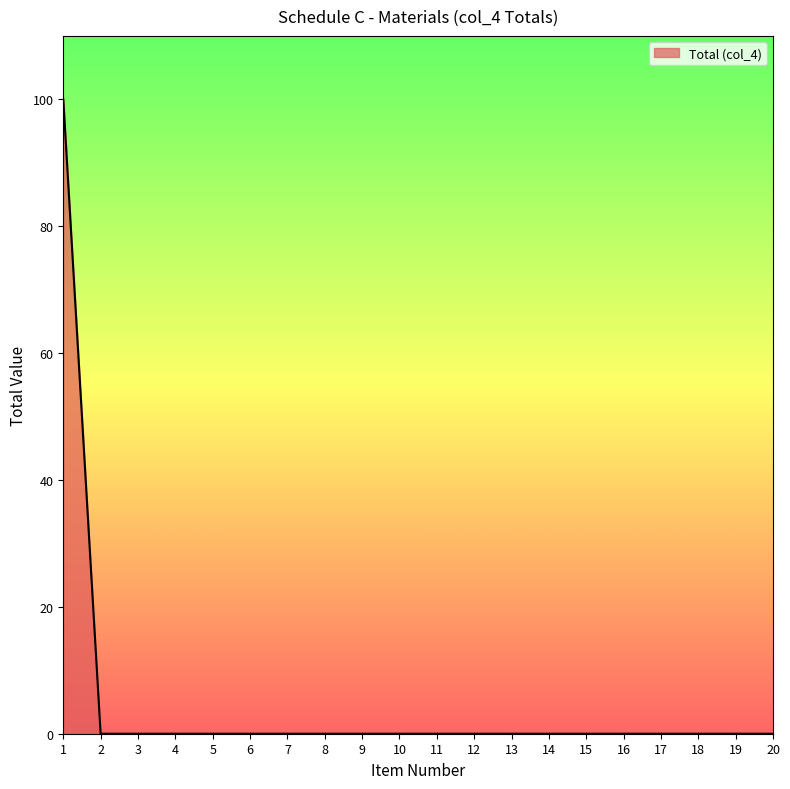

Is it true that the value at 18 is 62?

False